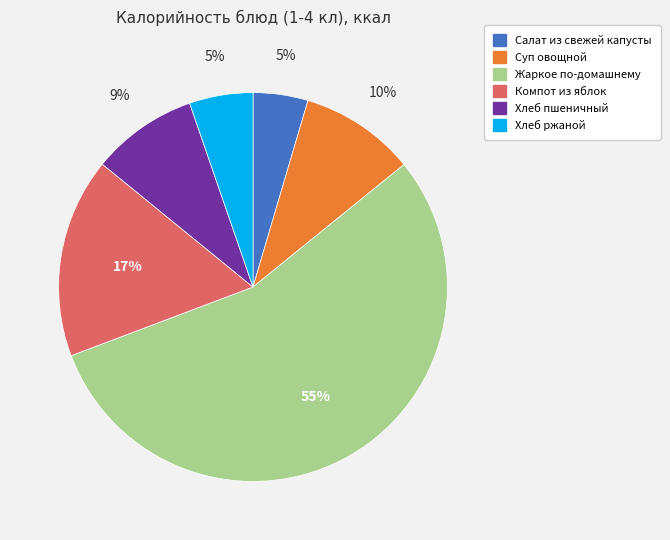

What is the majority slice?

Жаркое по-домашнему